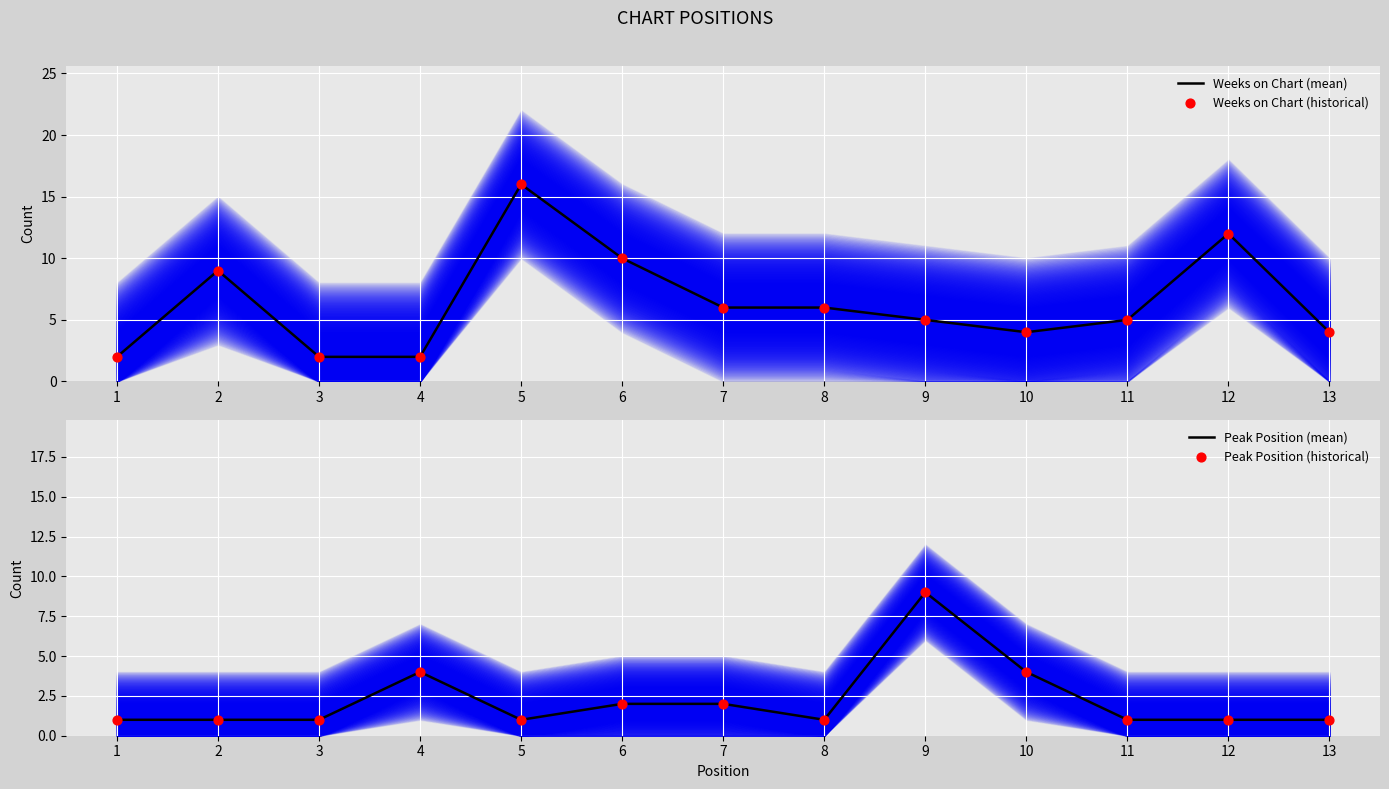

What are all the series names shown in the legend?

Weeks on Chart (mean), Weeks on Chart (historical), Peak Position (mean), Peak Position (historical)